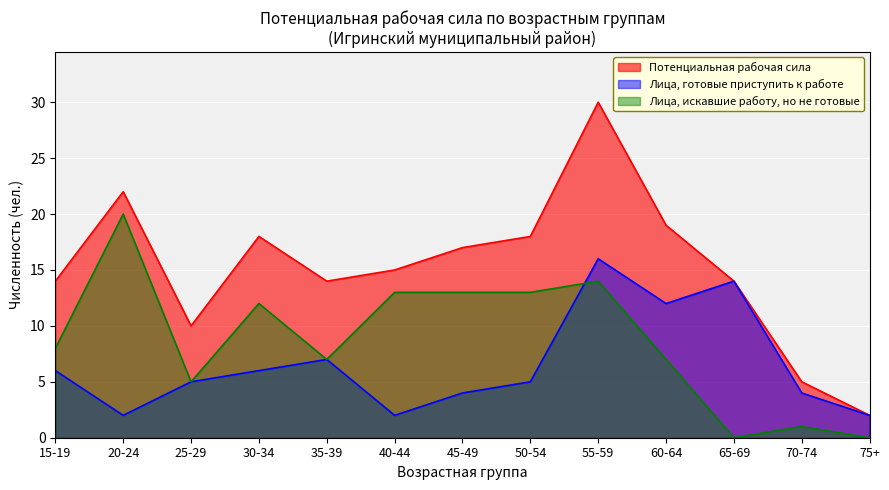

How many interior local valleys does the Лица, готовые приступить к работе series have?

3